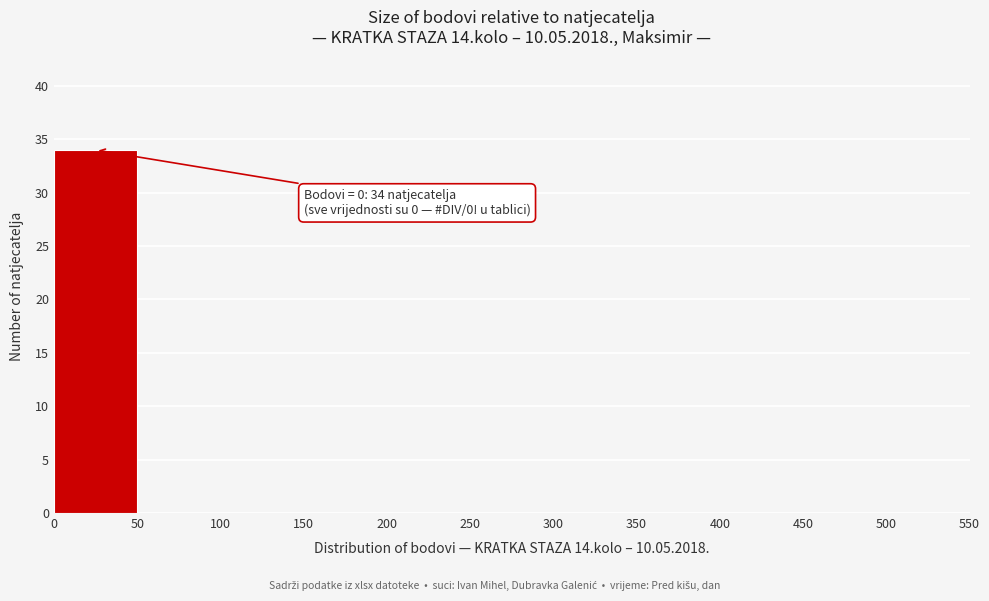

Which range on the x-axis has the tallest bar?

0 to 50